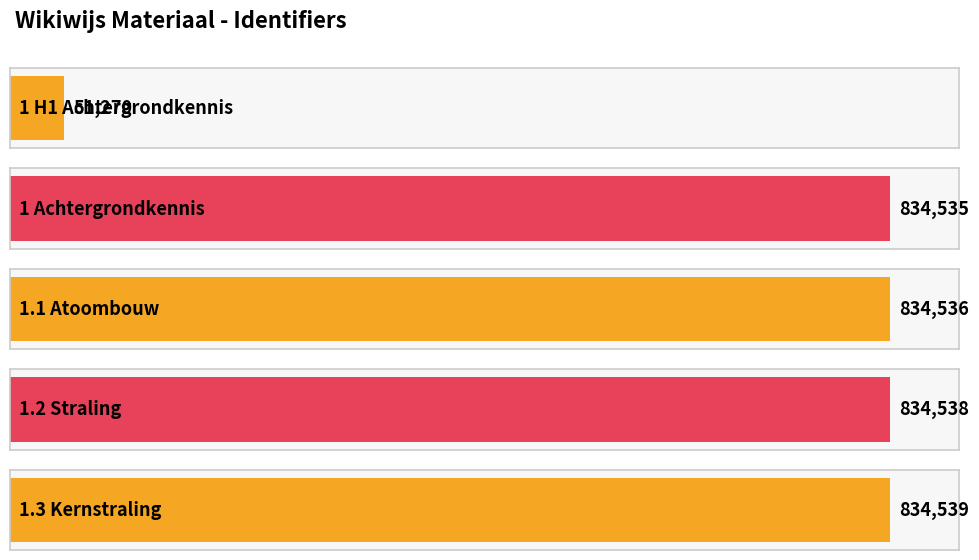

The value at 1.3 Kernstraling is 1457828. True or false?

False